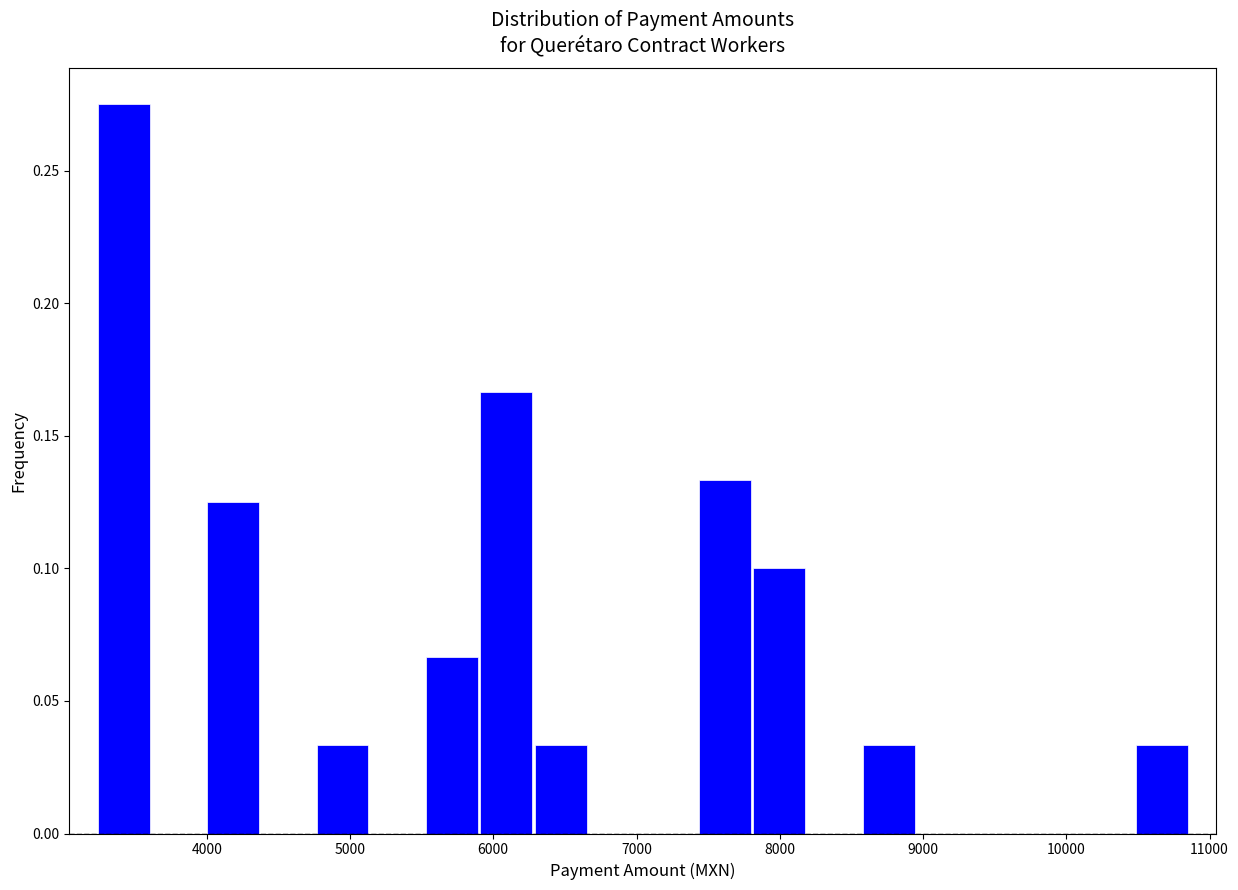

Read against the x-axis, roughly where is the centre of the tallest bar?

3400